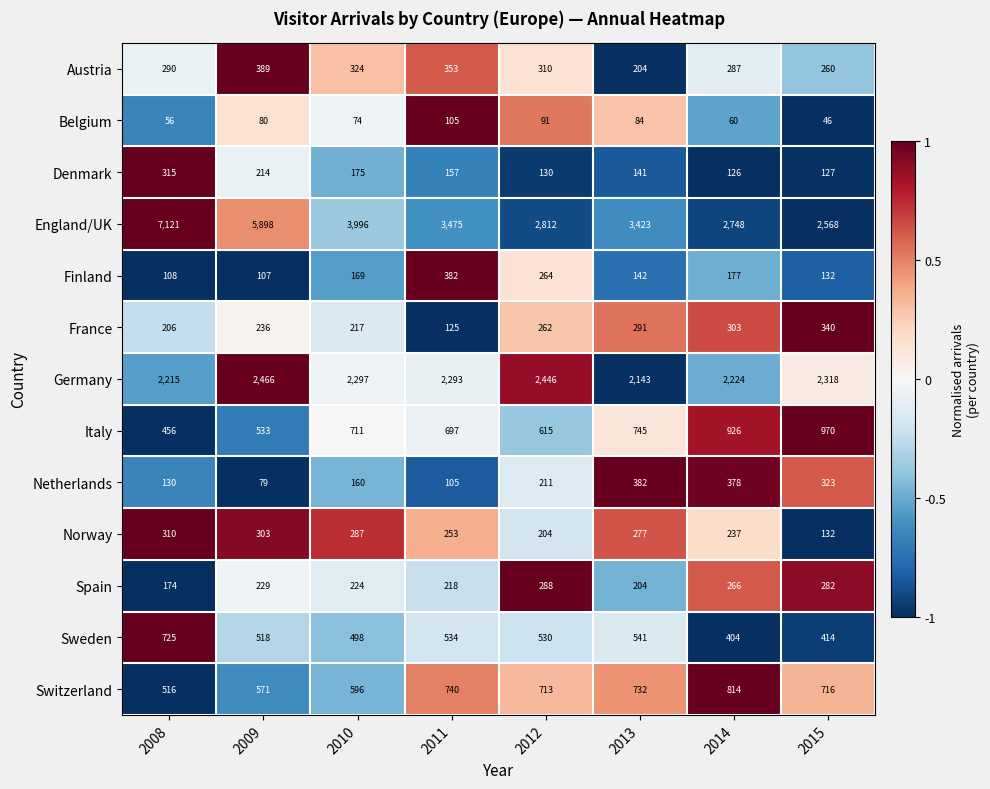

How many categories are shown in the chart?

8